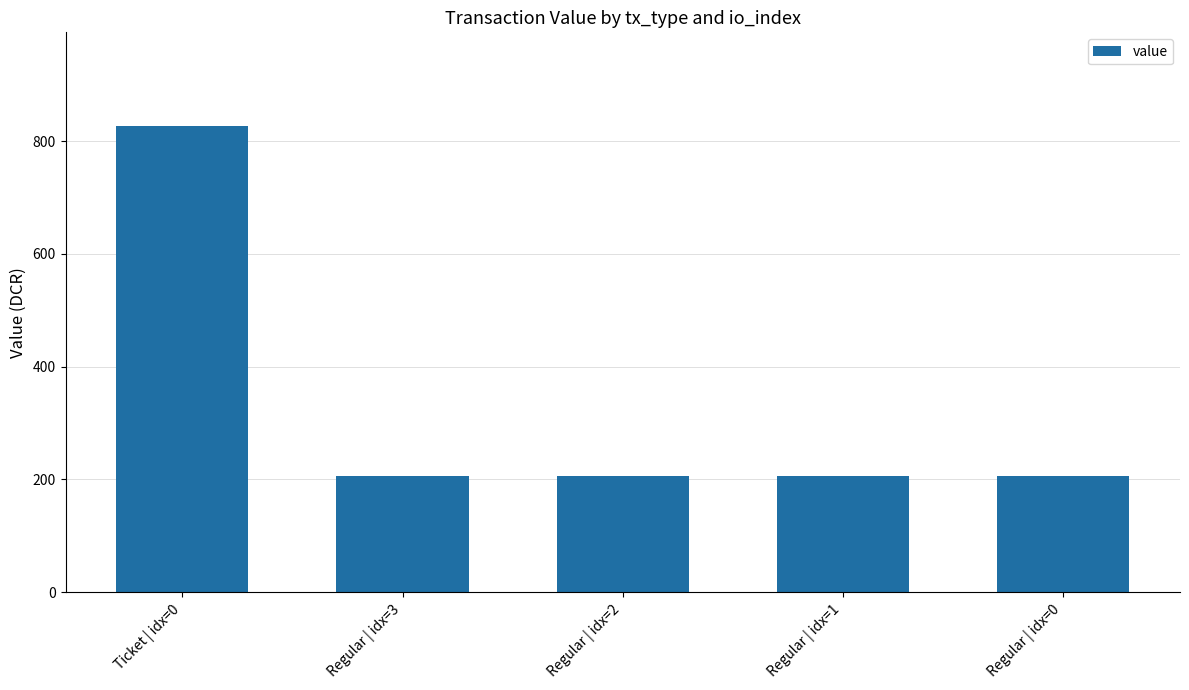

What is the smallest value displayed?

206.9